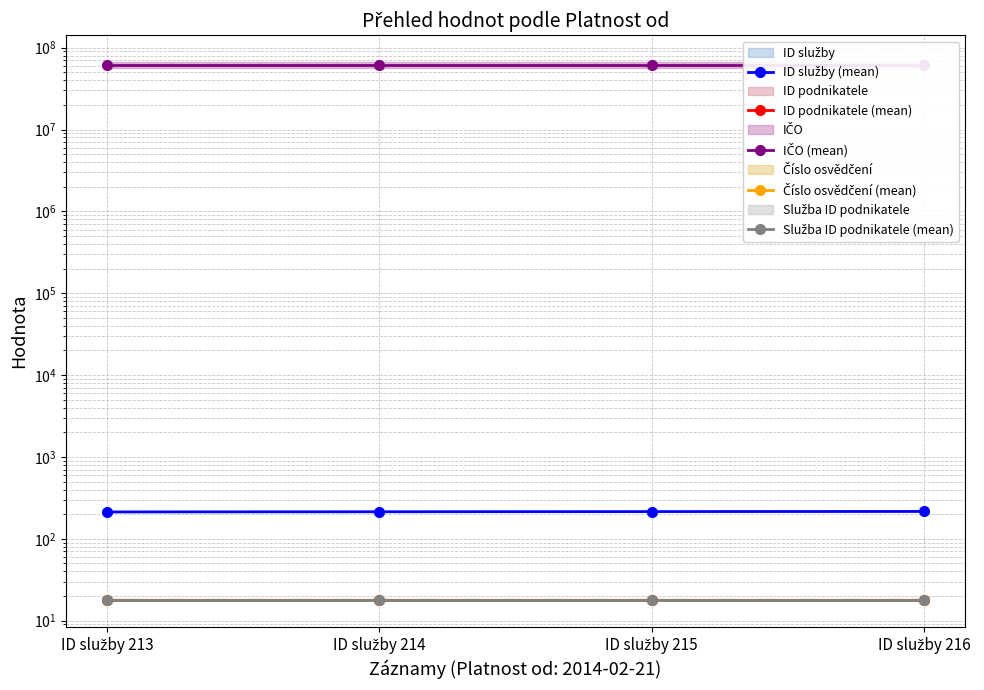

Which series has the largest range (max minus min)?

ID služby (mean)